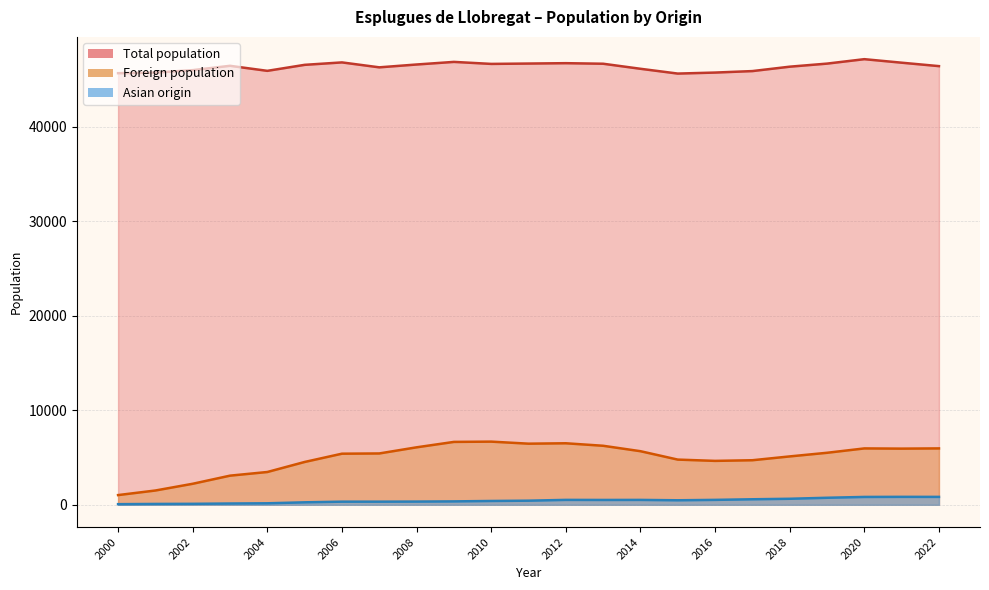

Does the chart have visible grid lines?

Yes